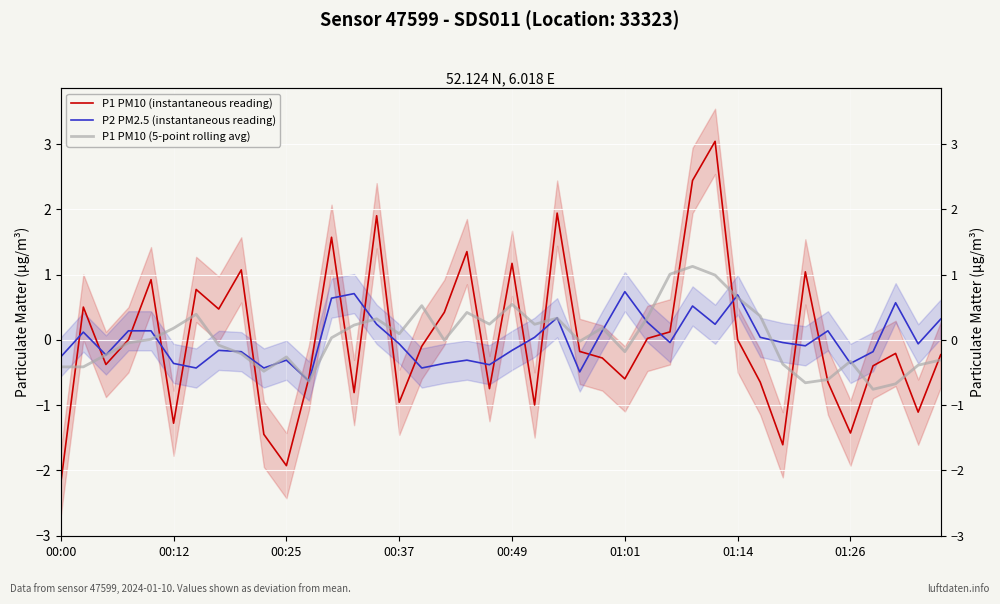

How many data points in P1 PM10 (instantaneous reading) are less than 0?

22